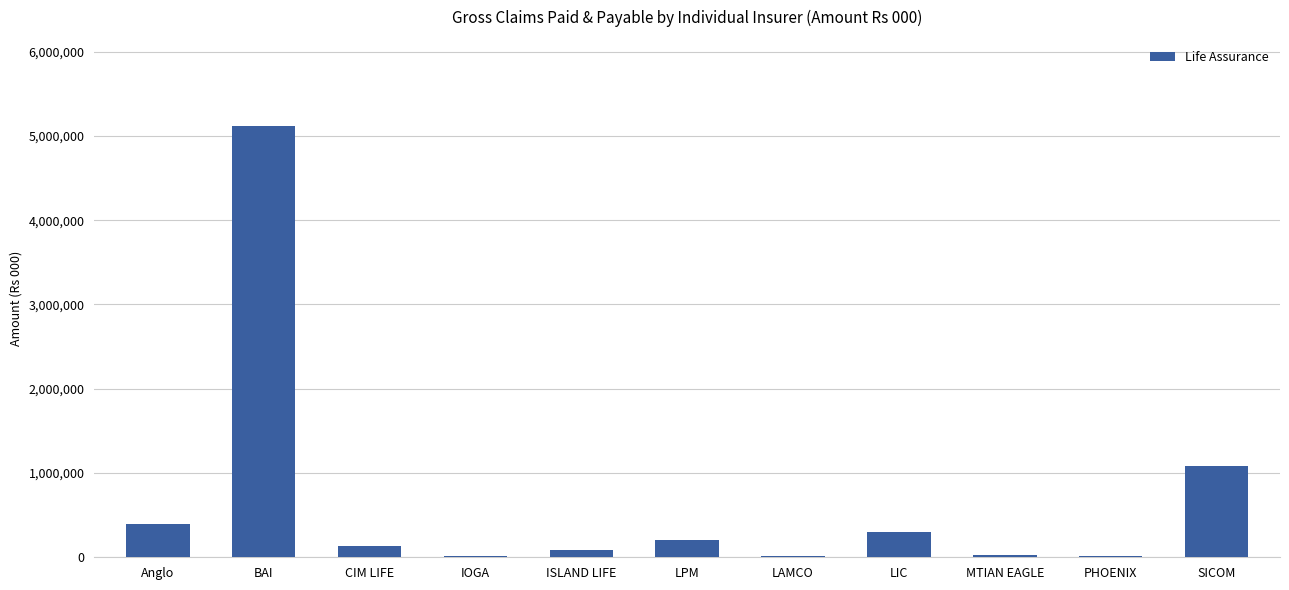

The chart shows a value of 299846 at LIC. True or false?

True